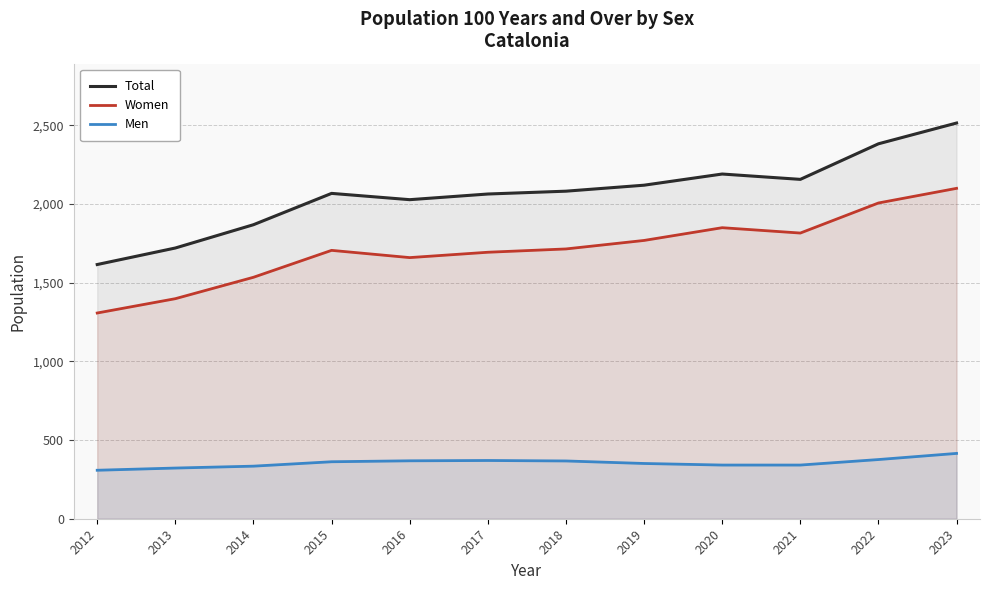

At which category does Men reach its first local peak?

2017